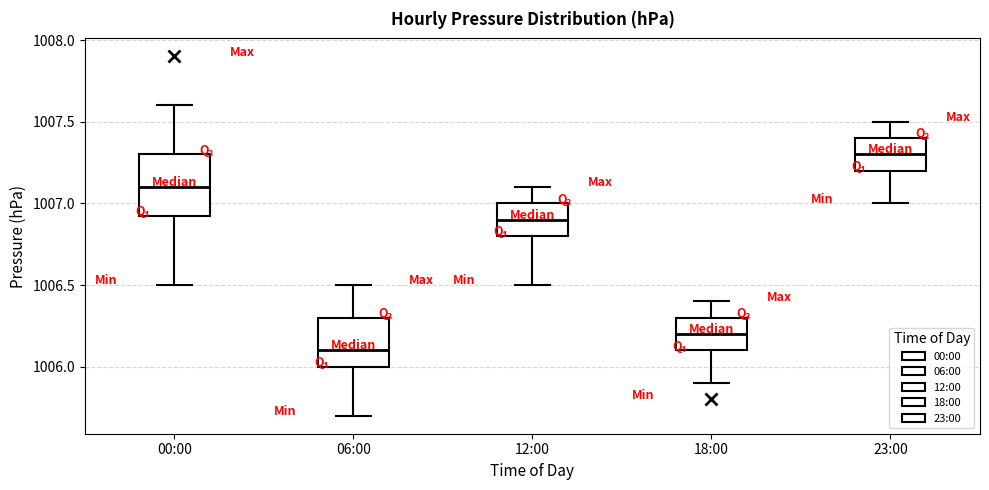

Where does the upper whisker of the box for 18:00 end on the y-axis? The values are not printed on the chart, so give them approximately, as read against the axis.

1006.40